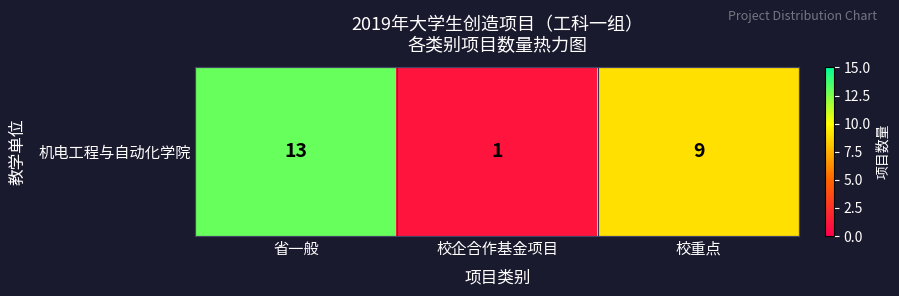

What is the change in value from 省一般 to 校重点?

-4